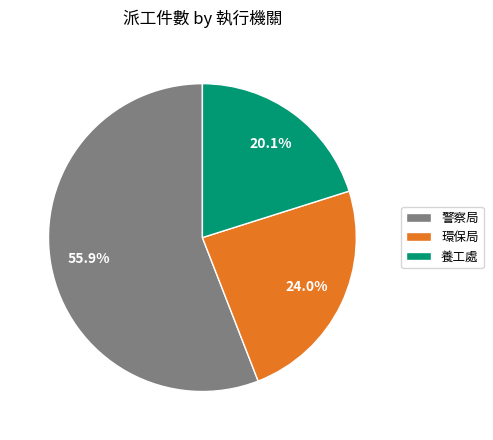

Which category has the smallest portion of the pie?

養工處